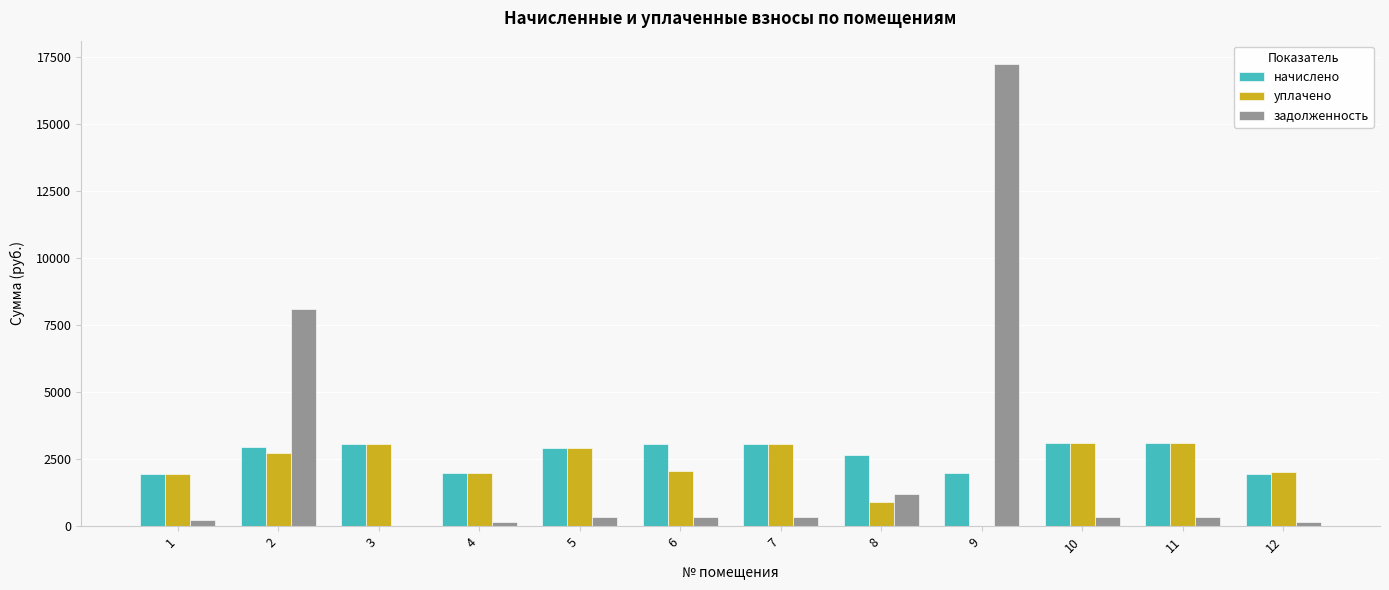

What is the maximum value for начислено?

3081.4